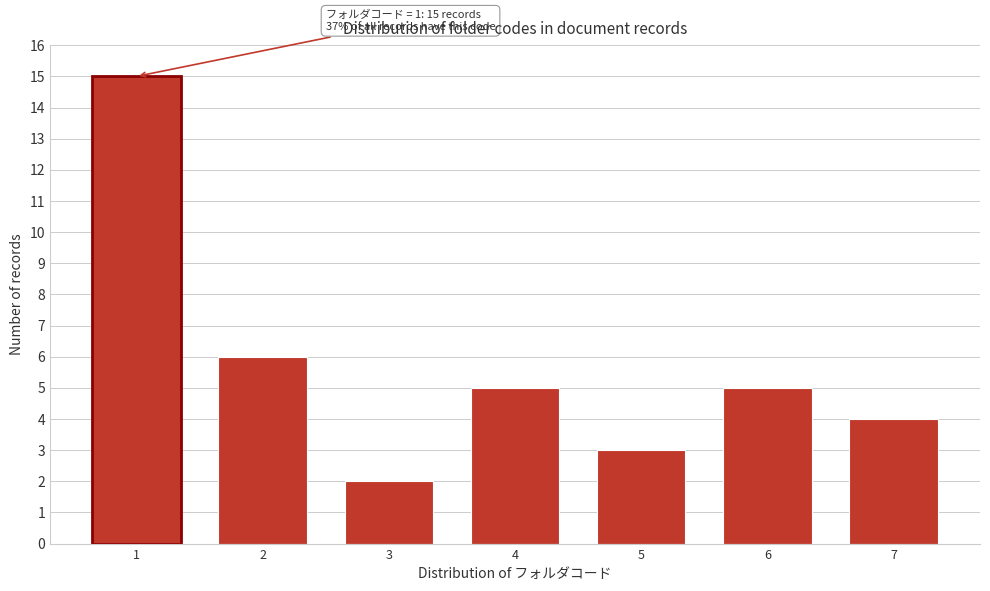

Reading left to right, list all the values displayed in this chart.

15	6	2	5	3	5	4